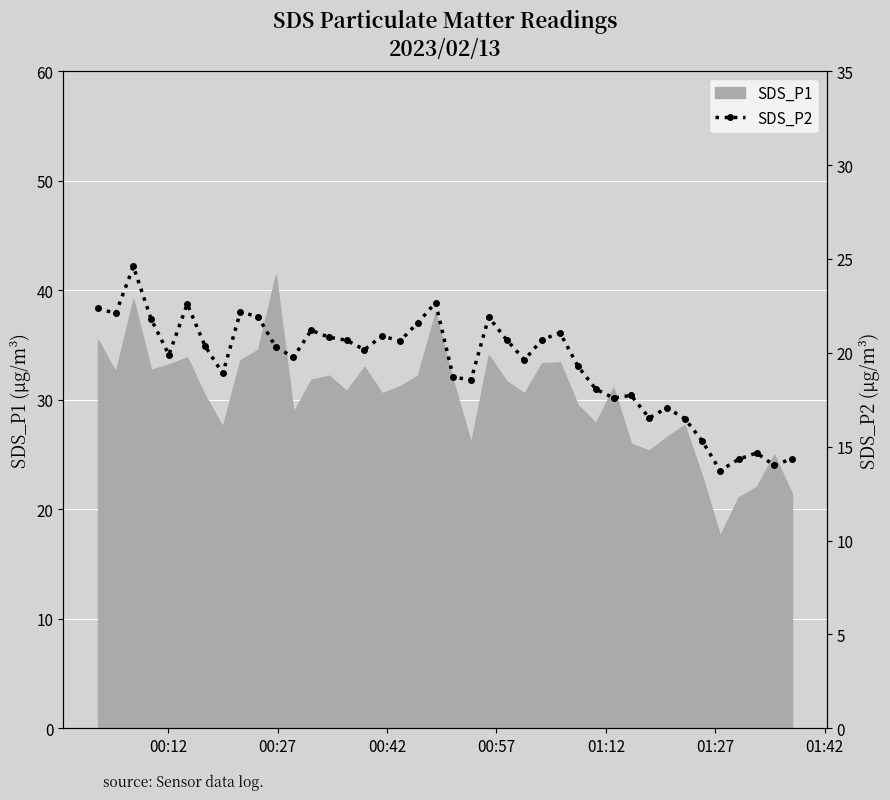

What is the lowest value of the SDS_P1 series?

17.6